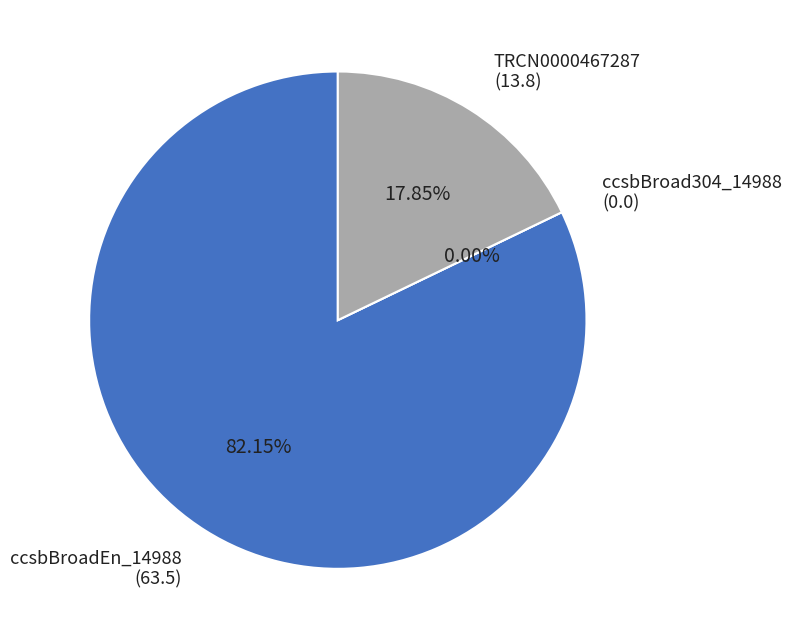

Which slice represents more than half of the pie?

ccsbBroadEn_14988